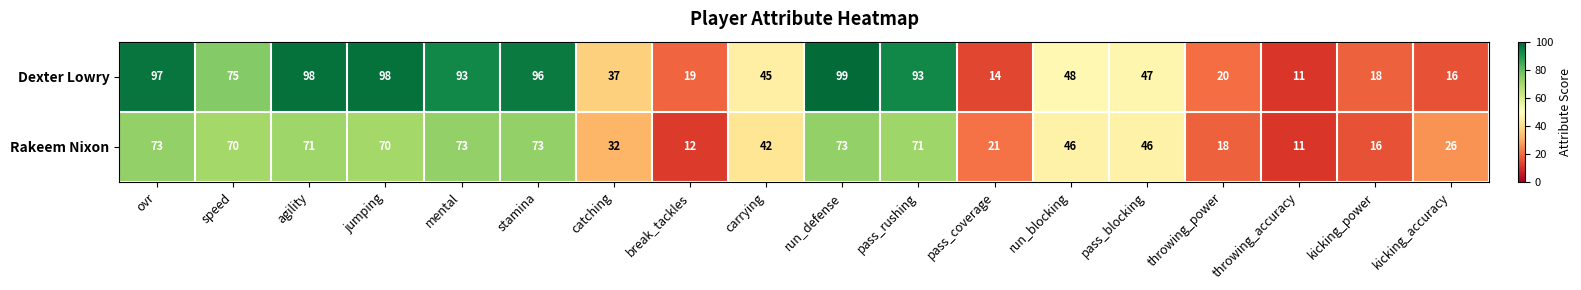

At which label does Rakeem Nixon first exceed 46?

ovr